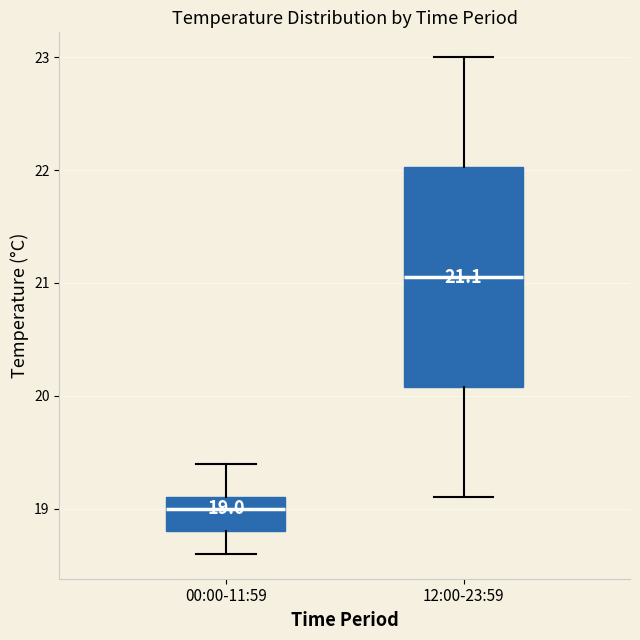

Which box's median line is the highest?

12:00-23:59